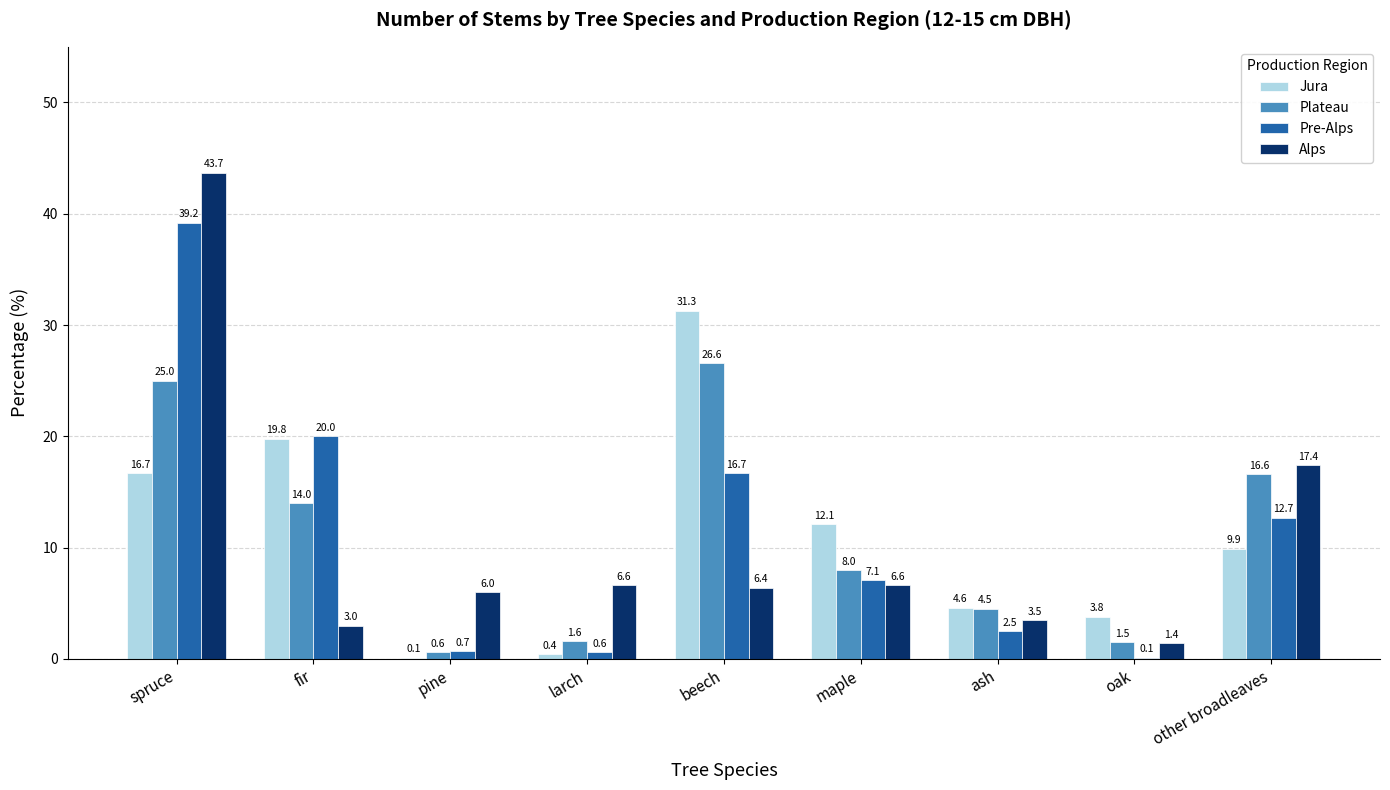

At which category is the sum across all series the highest?

spruce